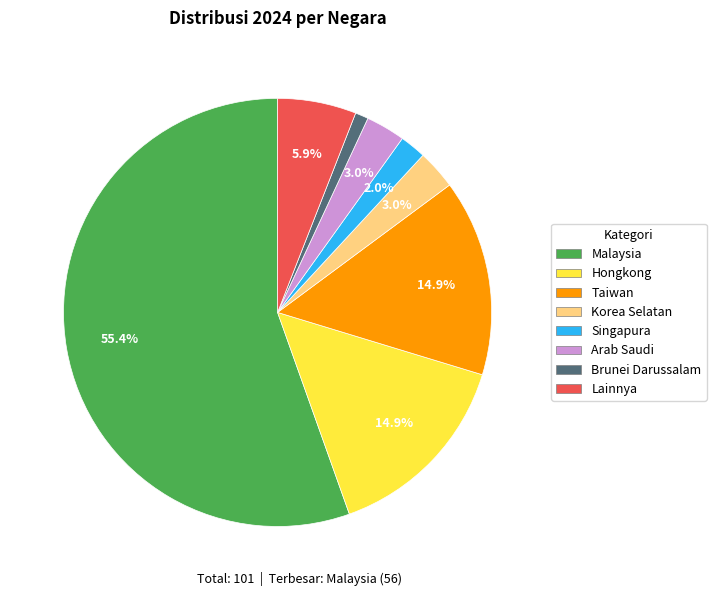

Which category has the smallest portion of the pie?

Brunei Darussalam